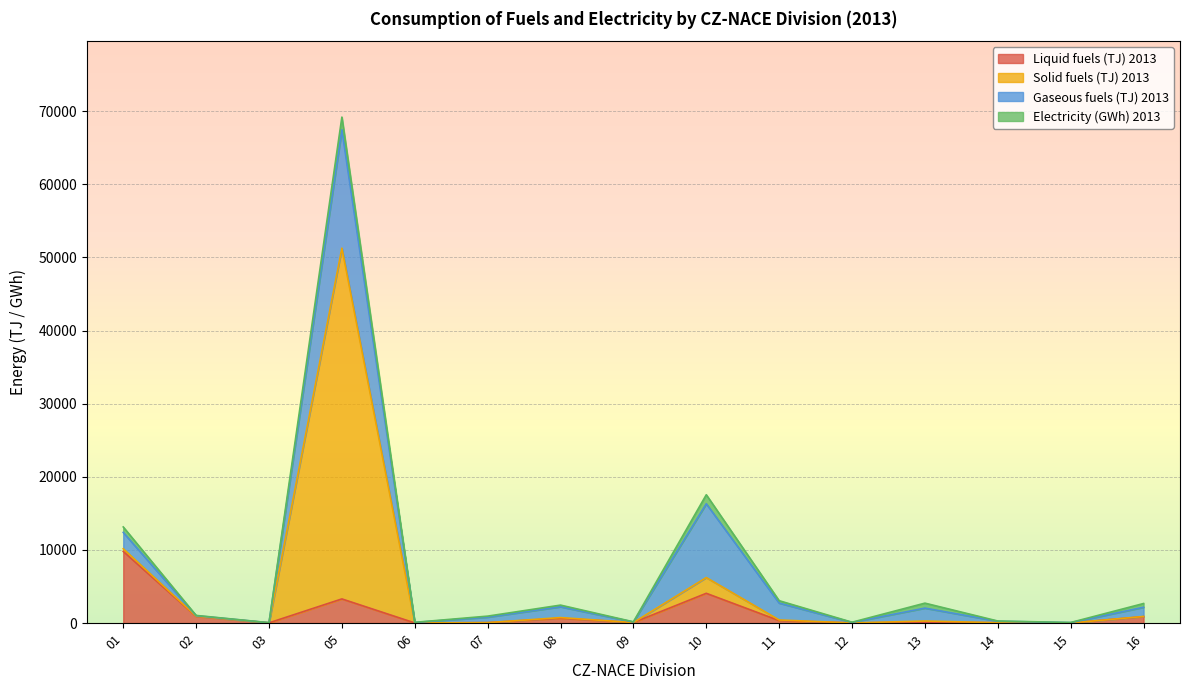

At which category is the sum across all series the highest?

05